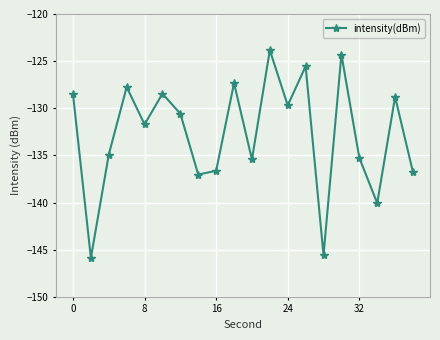

What is the difference between the second highest and second lowest values?

21.3